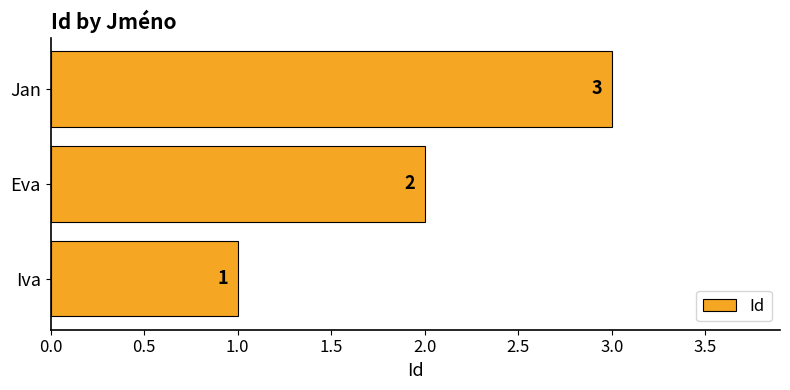

What is the maximum value shown in the chart?

3